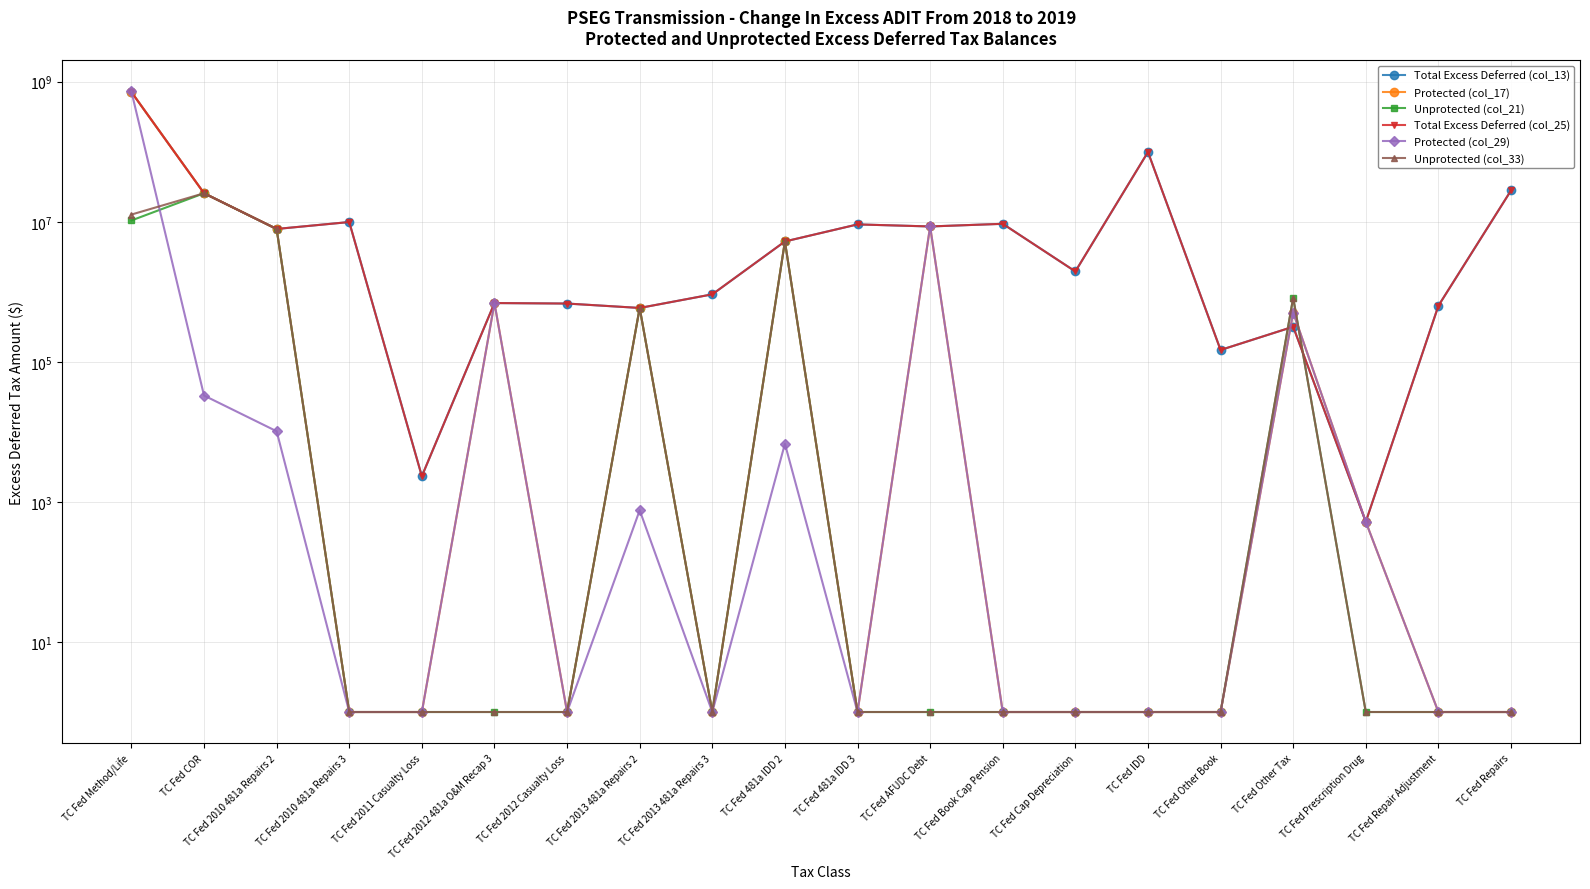

What is the difference between the Total Excess Deferred (col_13) values at TC Fed 2010 481a Repairs 3 and TC Fed COR?

15663637.6